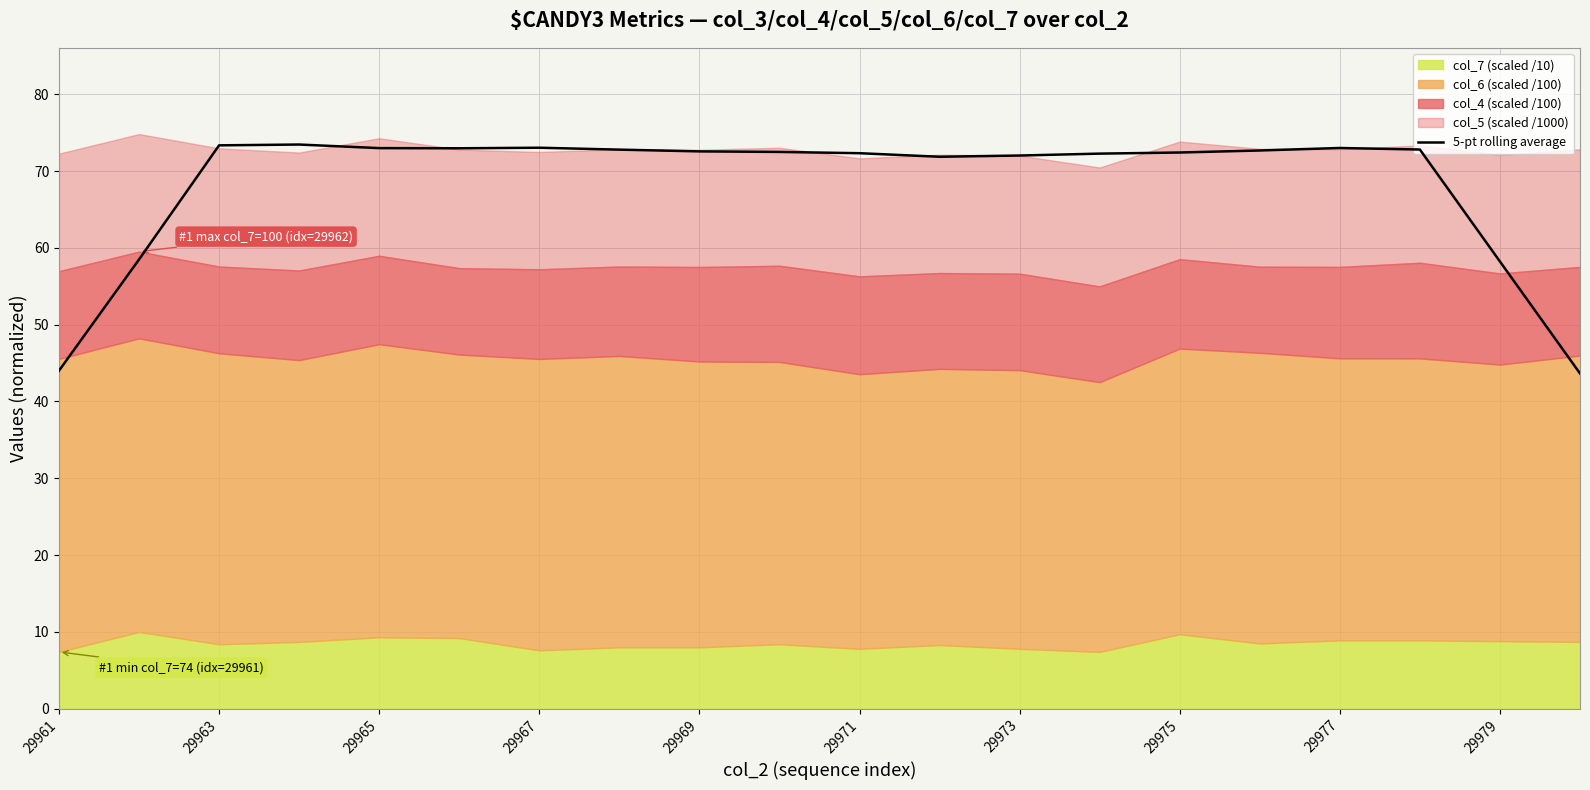

The value of 5-pt rolling average at 29969 is 108.4. True or false?

False